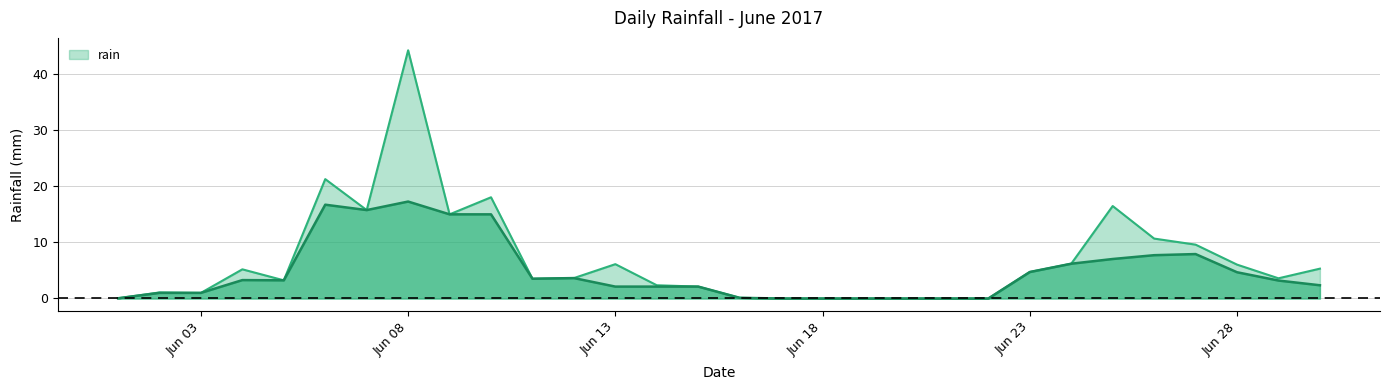

At which category does the chart reach its minimum across all series?

2017-06-01